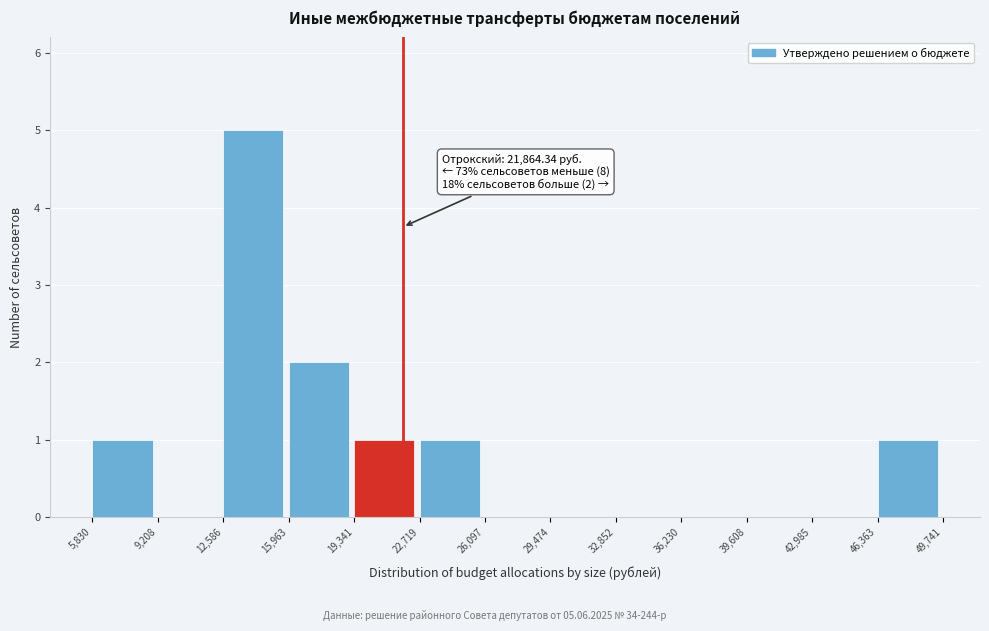

Over which range of the x-axis is the bar tallest?

12,586 to 15,963